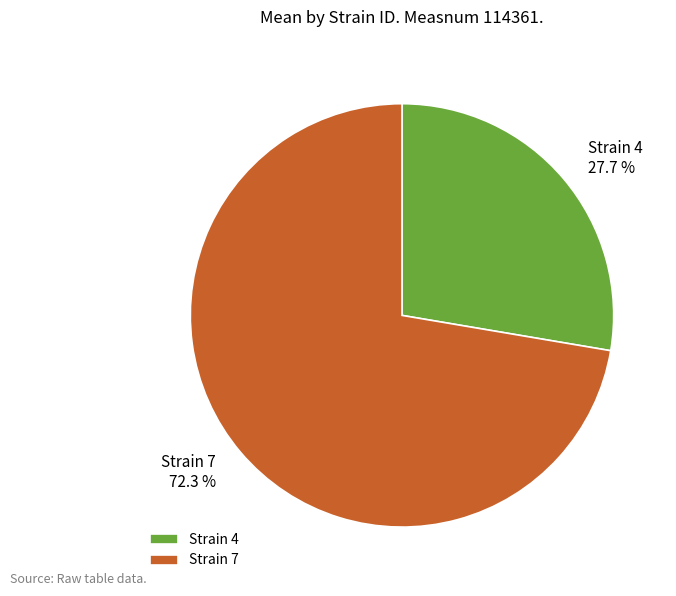

Rank the categories by value from lowest to highest.

Strain 4, Strain 7